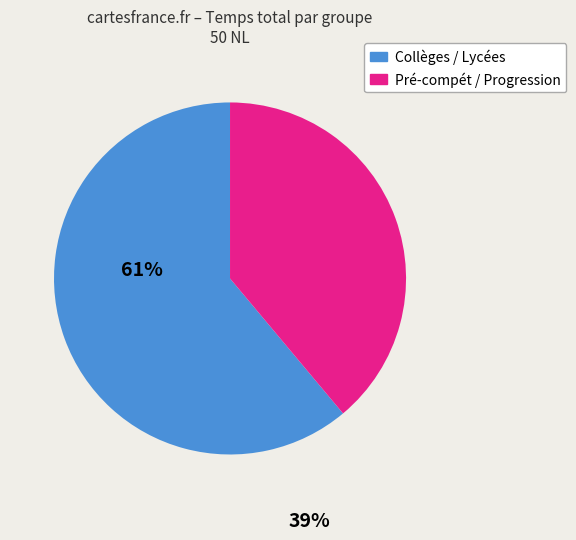

Is there a majority slice in this chart?

Yes